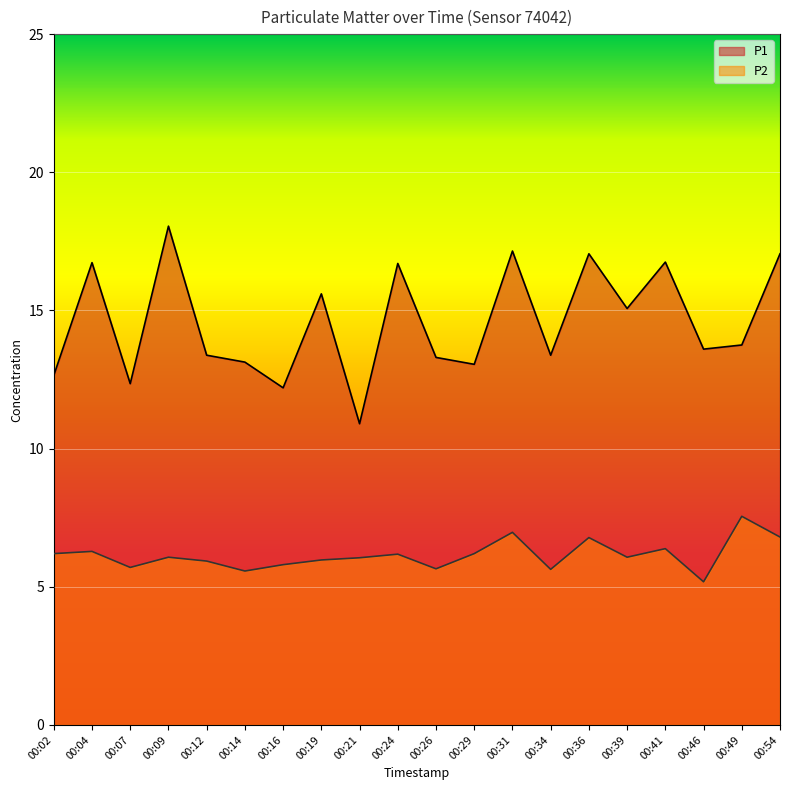

Is the value of P1 at 00:16 greater than the value of P2 at 00:26?

Yes